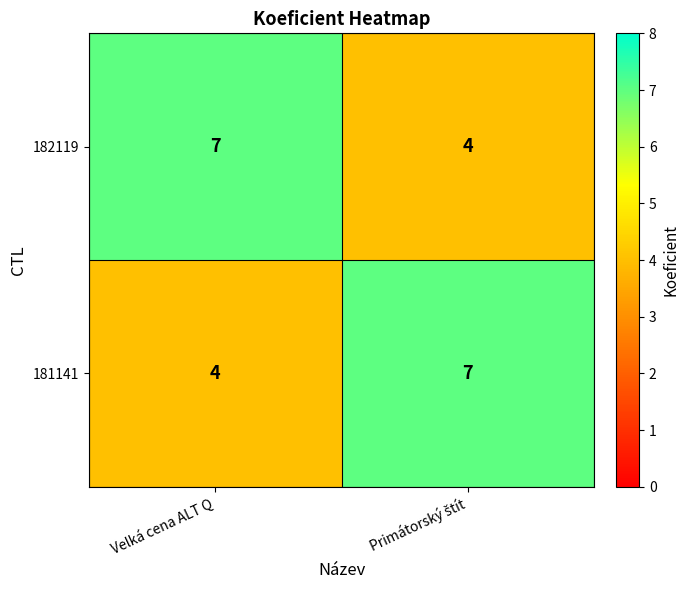

How many distinct data groups are displayed?

2